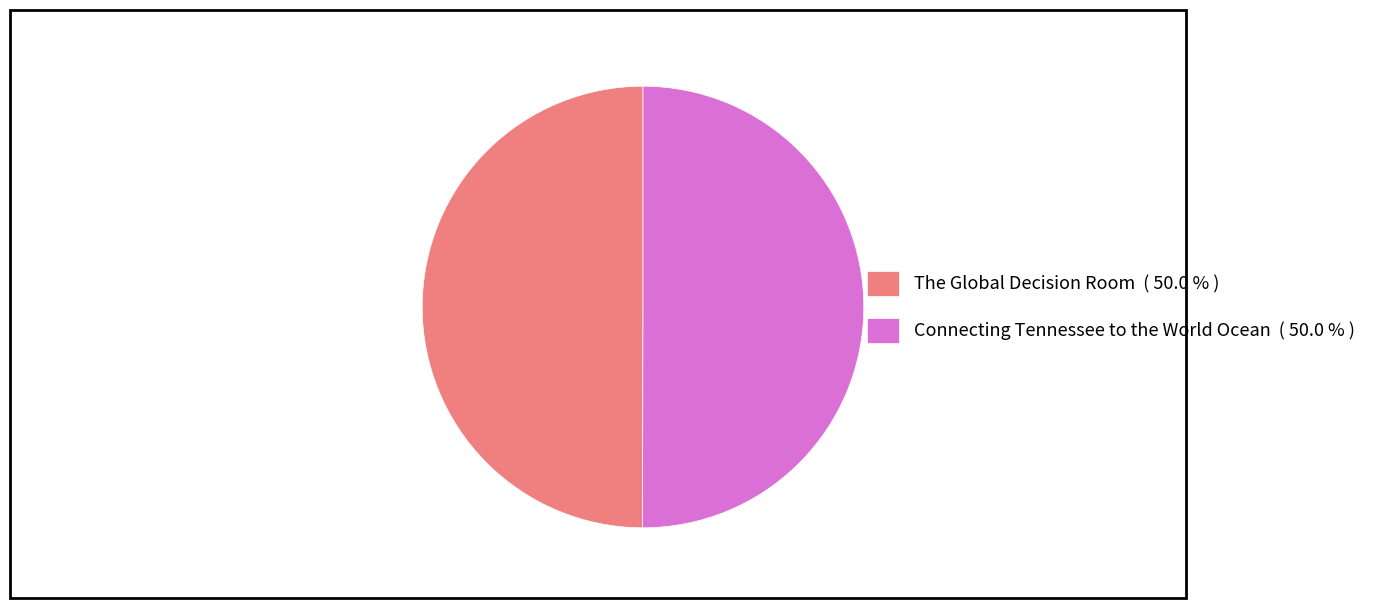

Combined, do The Global Decision Room ( 50.0 % ) and Connecting Tennessee to the World Ocean ( 50.0 % ) account for over 50%?

Yes